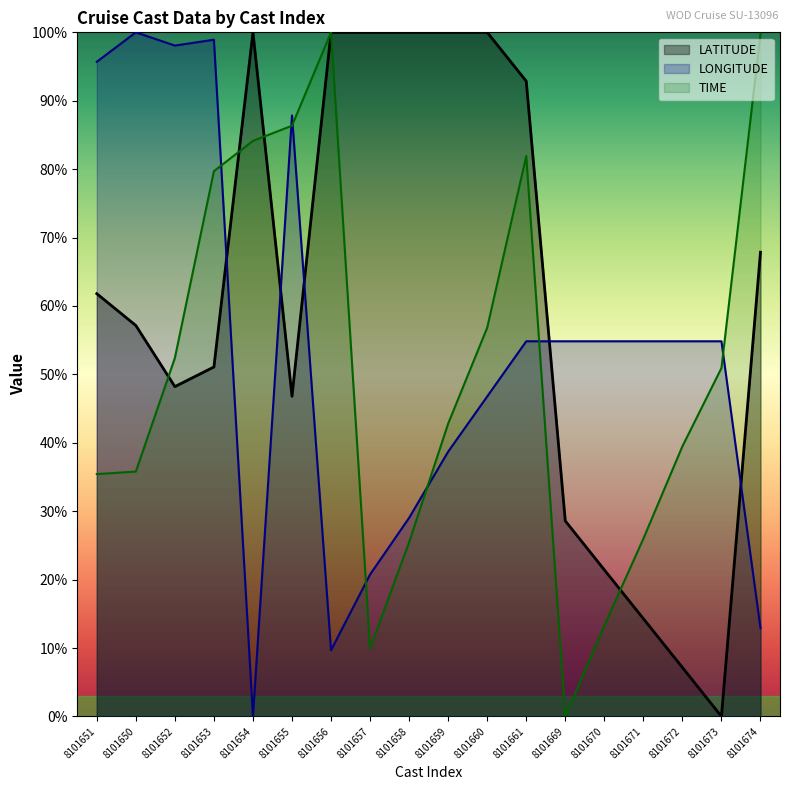

Reading left to right, what are all the values shown in this chart?

LATITUDE: 61.8	57.1	48.2	51.1	100.0	46.8	100.0	100.0	100.0	100.0	100.0	92.9	28.6	21.4	14.3	7.2	0.0	67.9
LONGITUDE: 95.7	100.0	98.1	98.9	0.0	87.9	9.7	20.8	29.0	38.7	46.8	54.8	54.8	54.8	54.8	54.8	54.8	12.9
TIME: 35.4	35.8	52.4	79.7	84.1	86.3	100.0	10.0	25.5	42.8	56.8	81.9	0.0	13.3	26.0	39.5	50.9	99.8